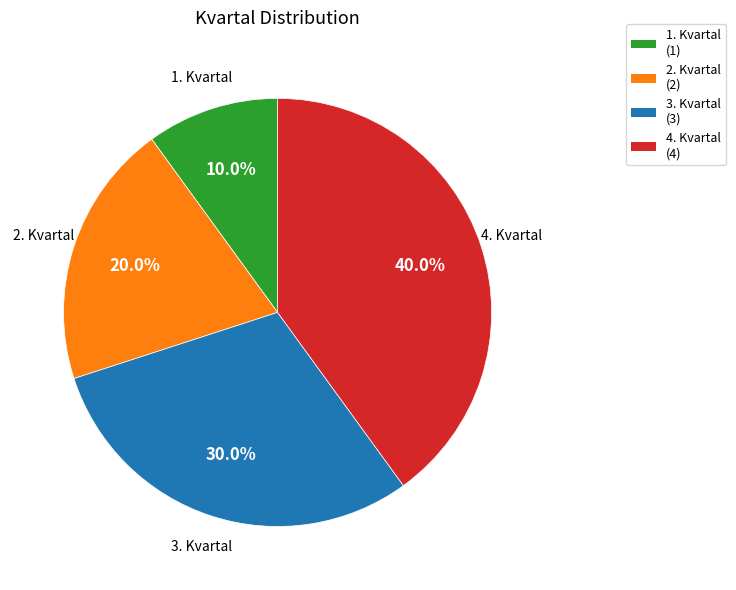

Rank the categories by value from lowest to highest.

1. Kvartal, 2. Kvartal, 3. Kvartal, 4. Kvartal